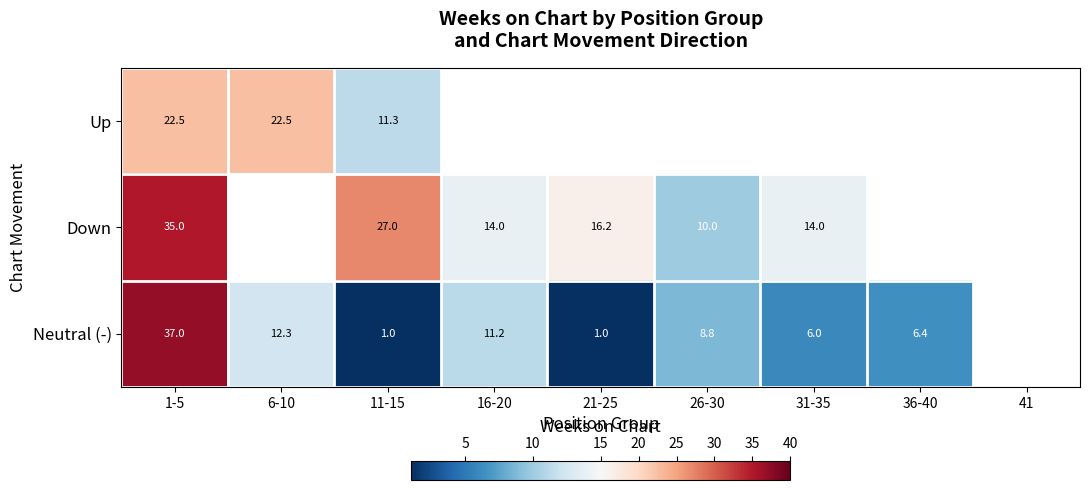

At which category is the sum across all series the highest?

1-5